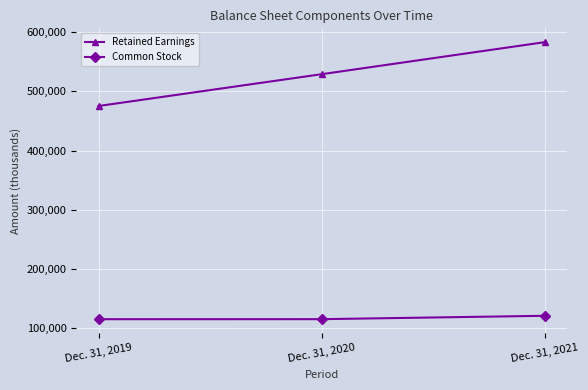

What are all the series names shown in the legend?

Retained Earnings, Common Stock